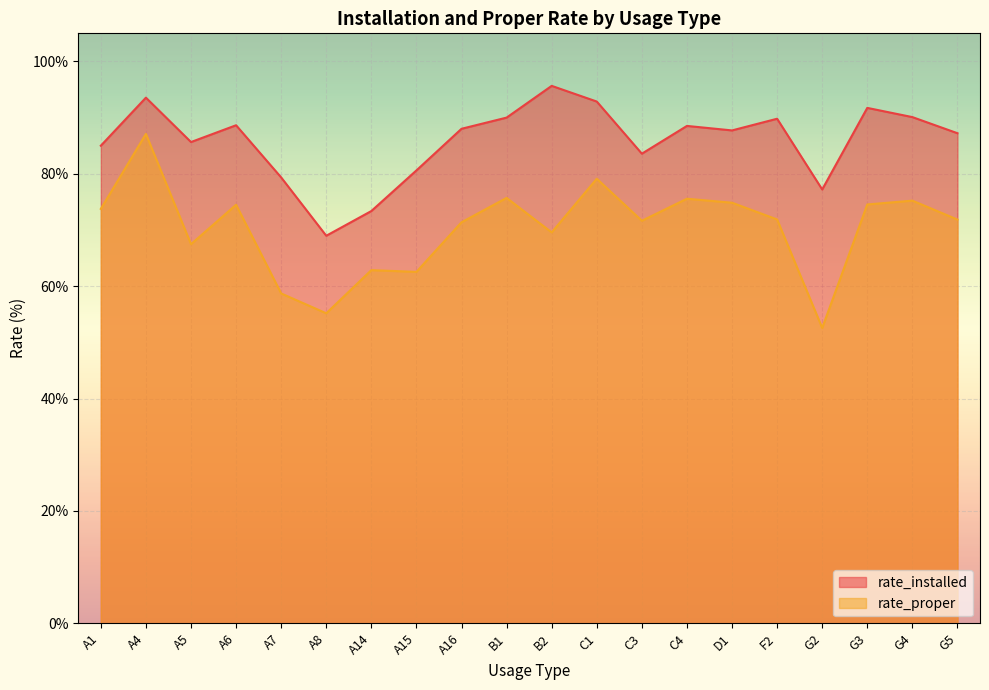

List the series in order of their peak value, lowest first.

rate_proper, rate_installed